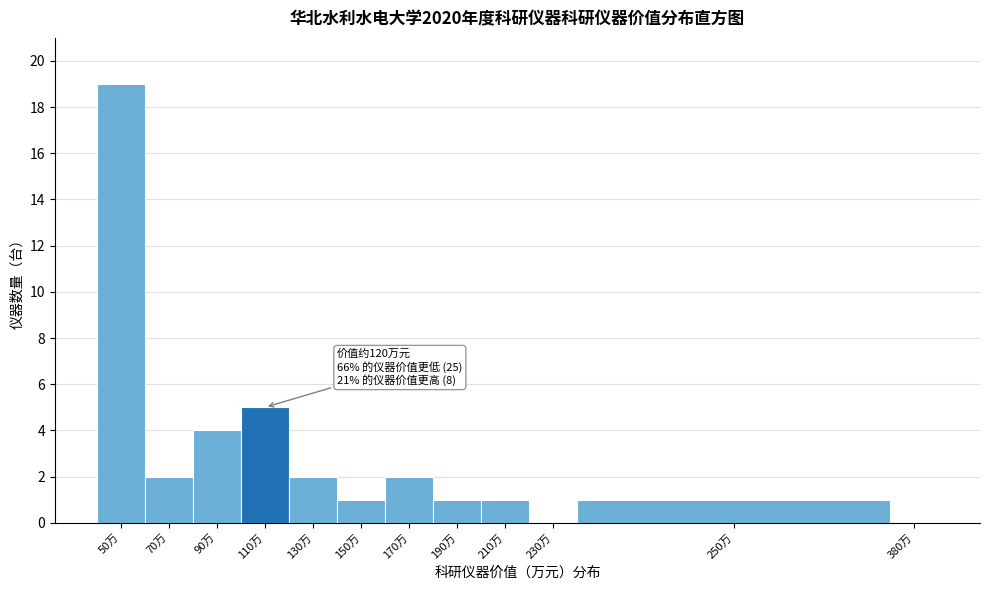

Reading left to right, list all the values displayed in this chart.

50万=19	70万=2	90万=4	110万=5	130万=2	150万=1	170万=2	190万=1	210万=1	230万=0	250万=1	380万=0